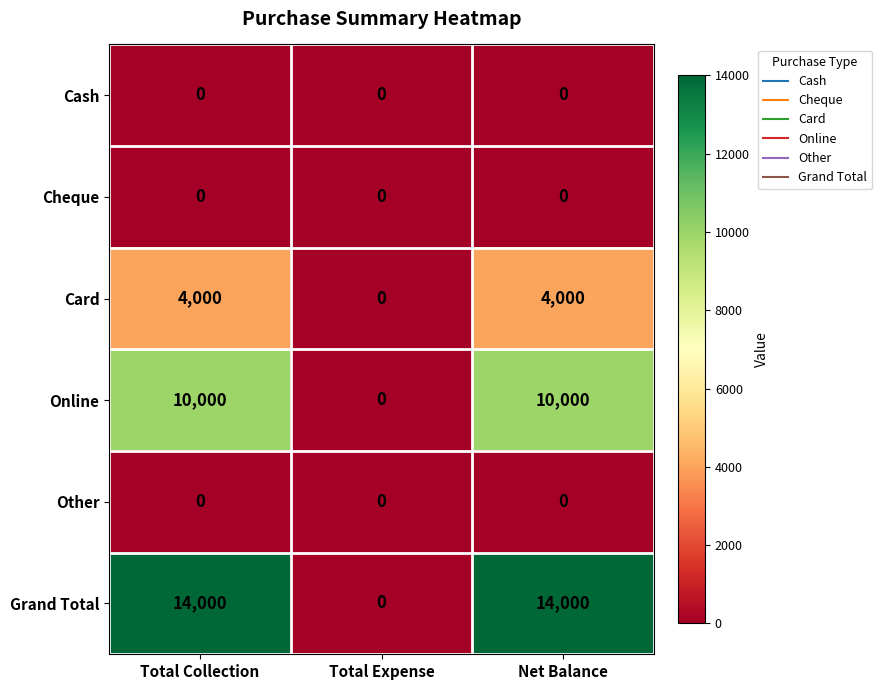

What is the greatest value displayed?

14000